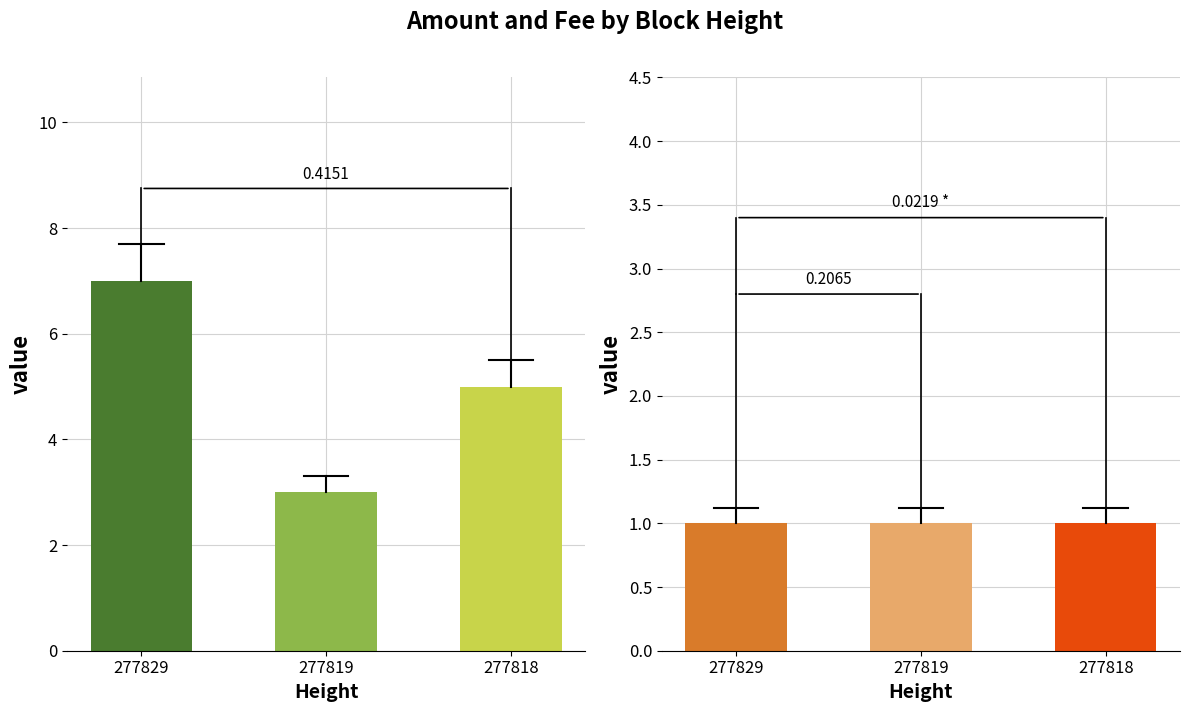

At which label does Amount first exceed 5?

277829